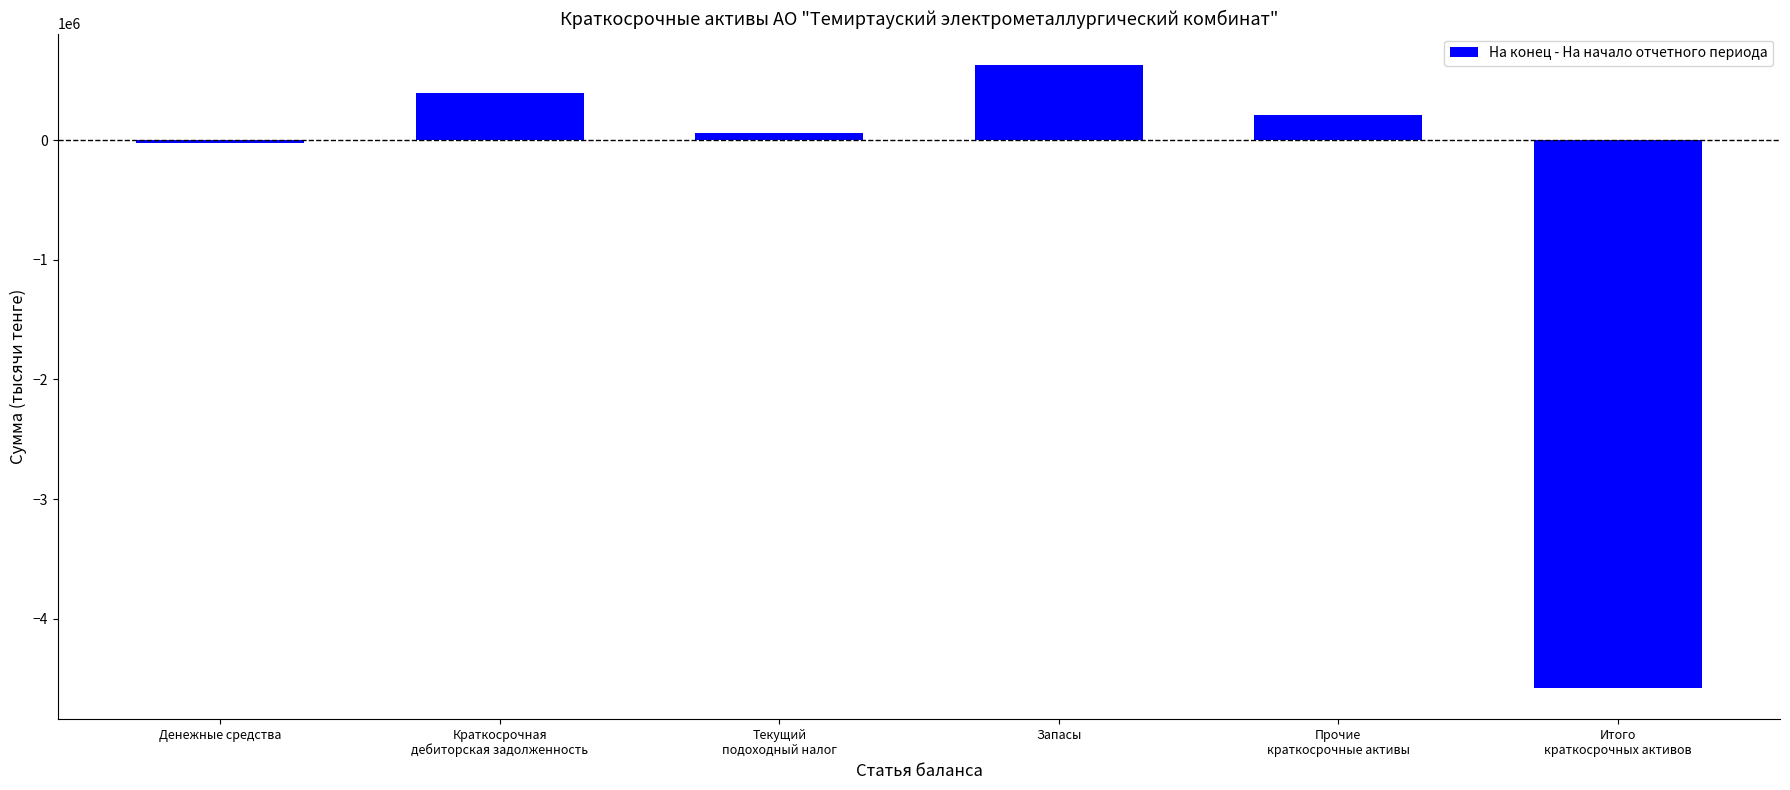

True or false: the data shows 1013214 at Запасы.

False